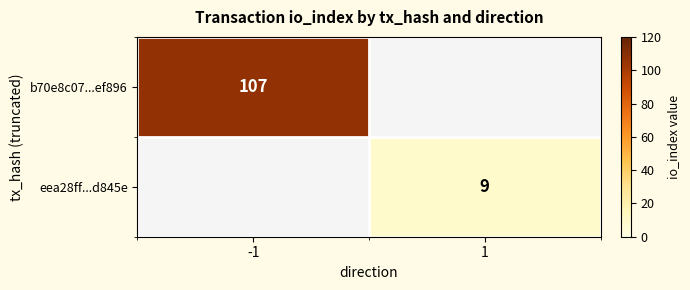

Is it true that b70e8c07...ef896 equals 107 at -1?

True